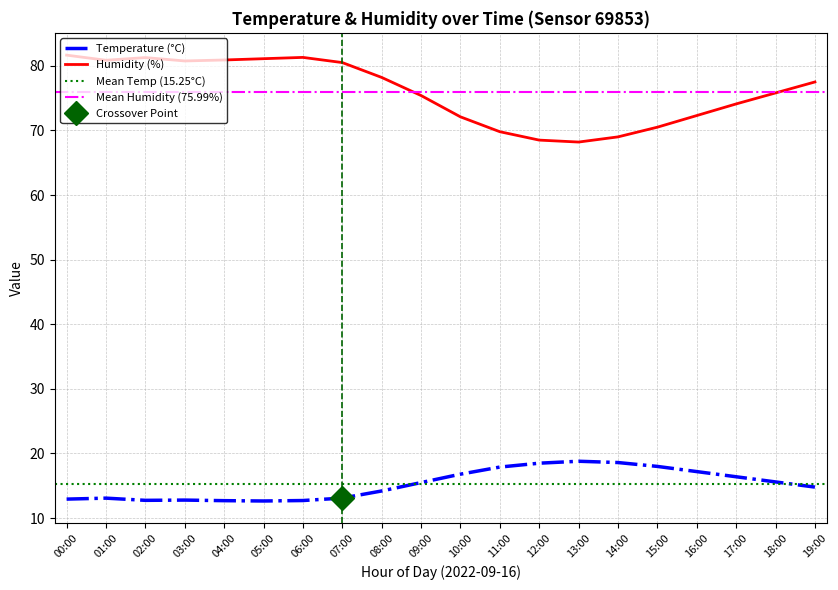

What is the total value across all series at 12:00?

87.0